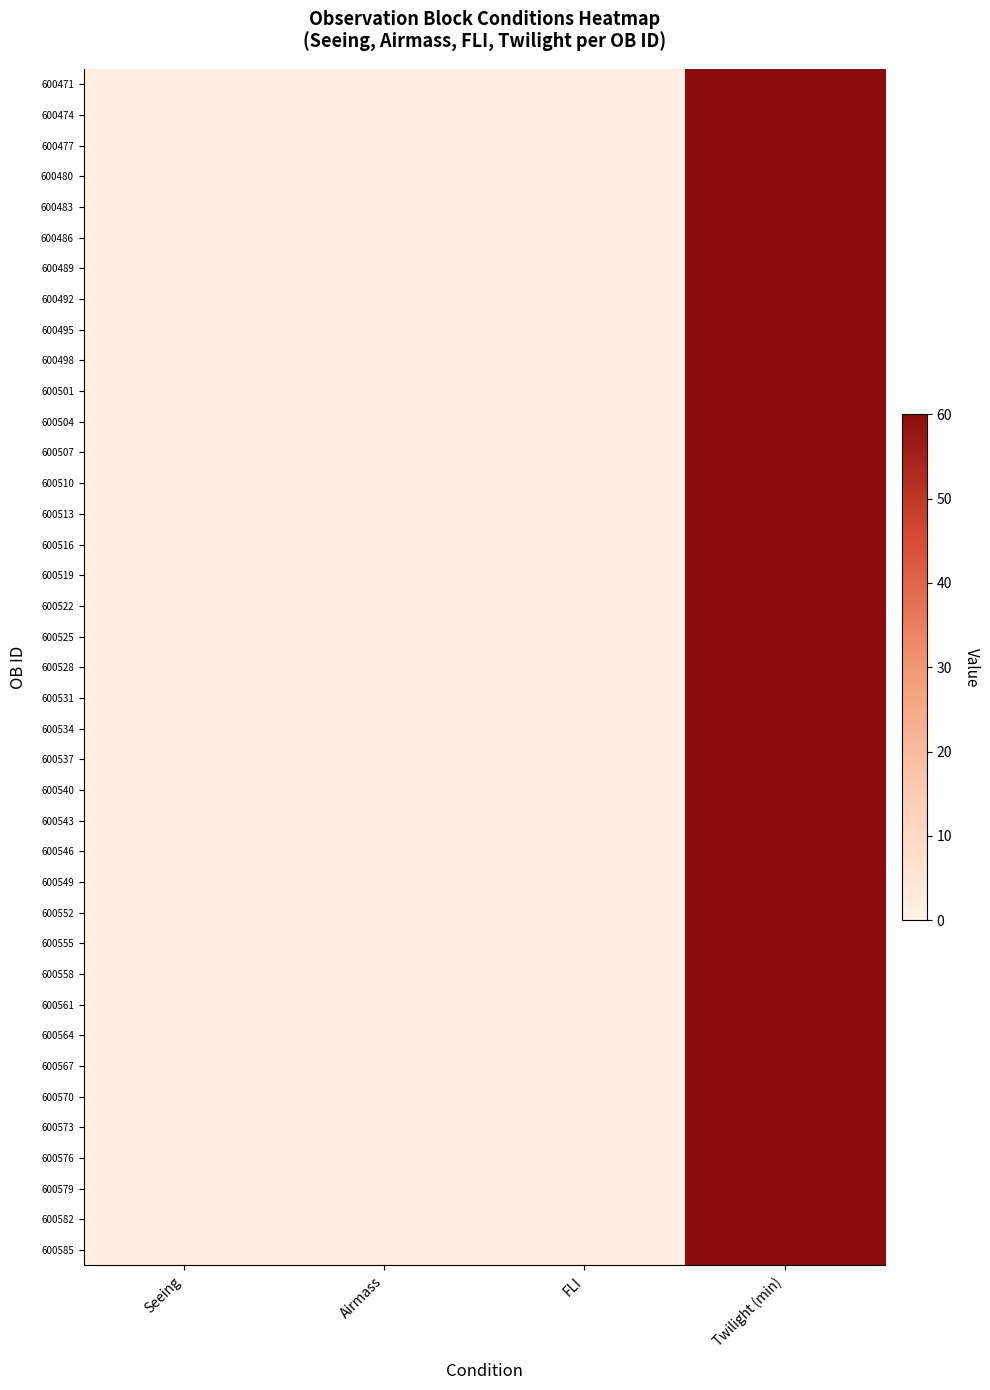

Which series changed the most between FLI and Twilight (min)?

600471